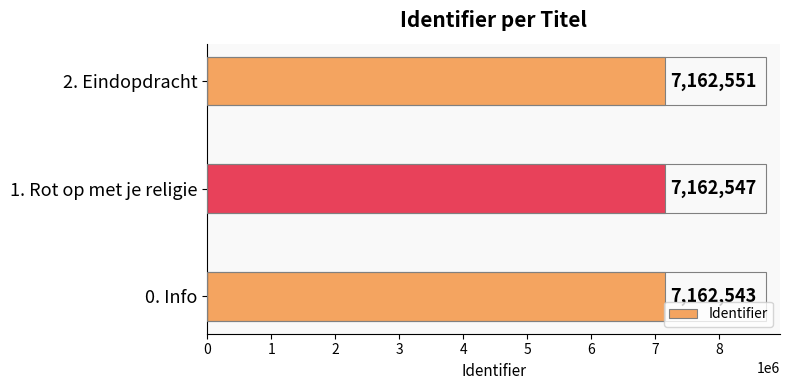

Reading bottom to top, what are all the values shown in this chart?

0. Info=7162543	1. Rot op met je religie=7162547	2. Eindopdracht=7162551